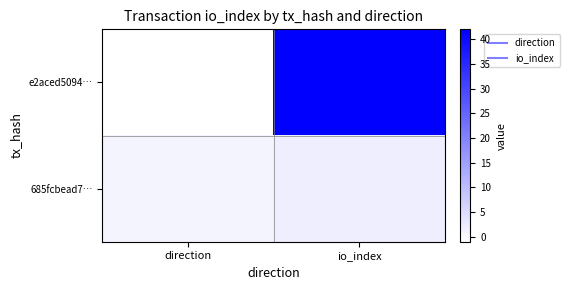

At how many categories does at least one series exceed 40?

1